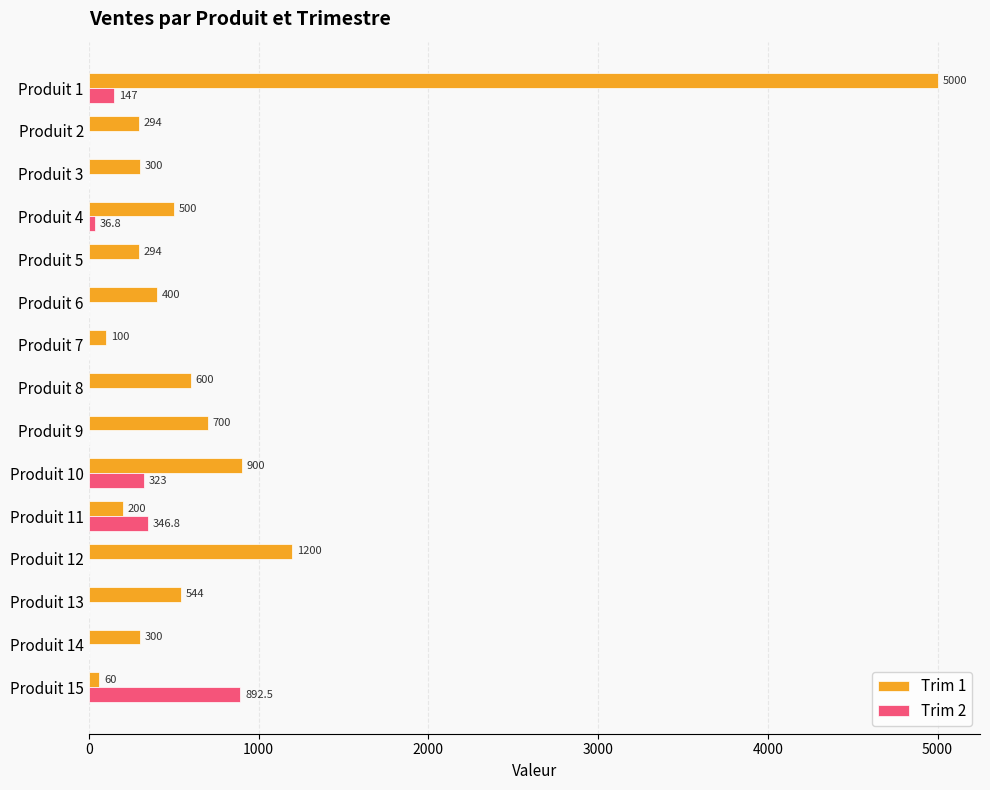

What is the sum of all Trim 2 values?

1746.1